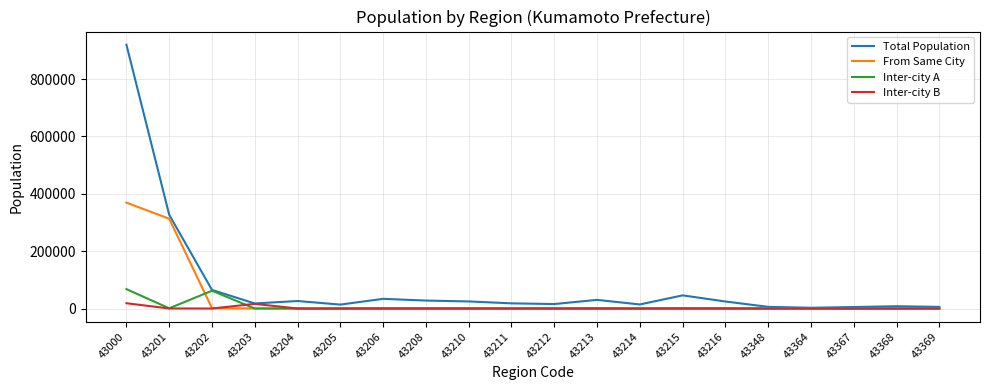

At which category is the sum across all series the highest?

43000